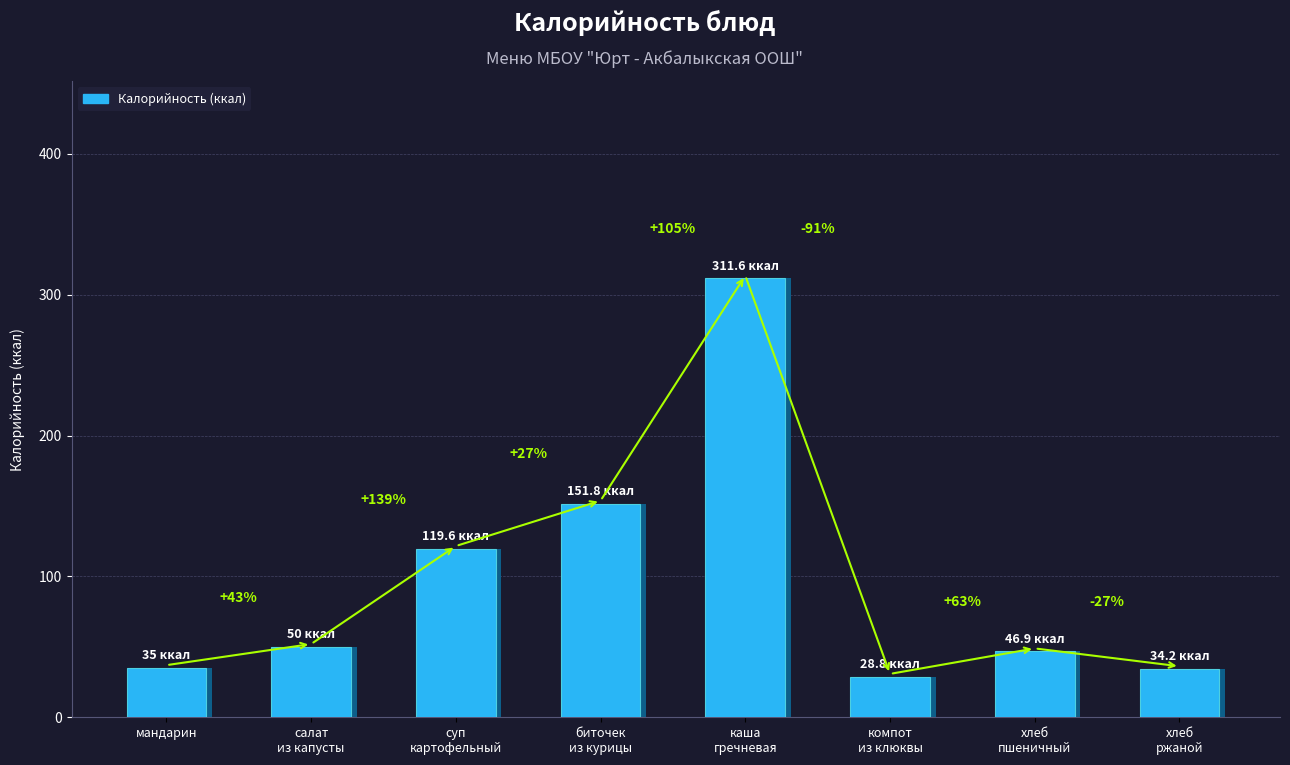

How many bars are there in total?

8